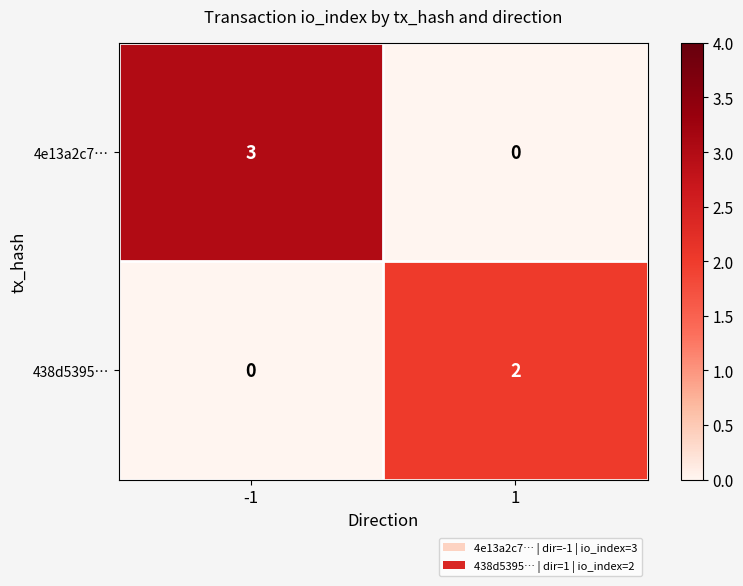

At how many categories does at least one series exceed 1?

2